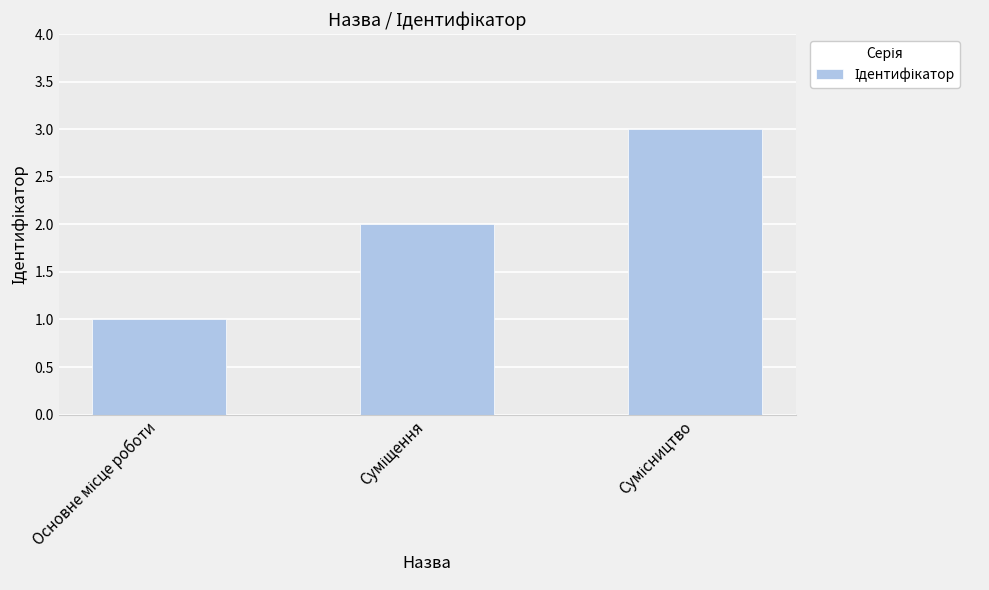

How many bars are there in total?

3